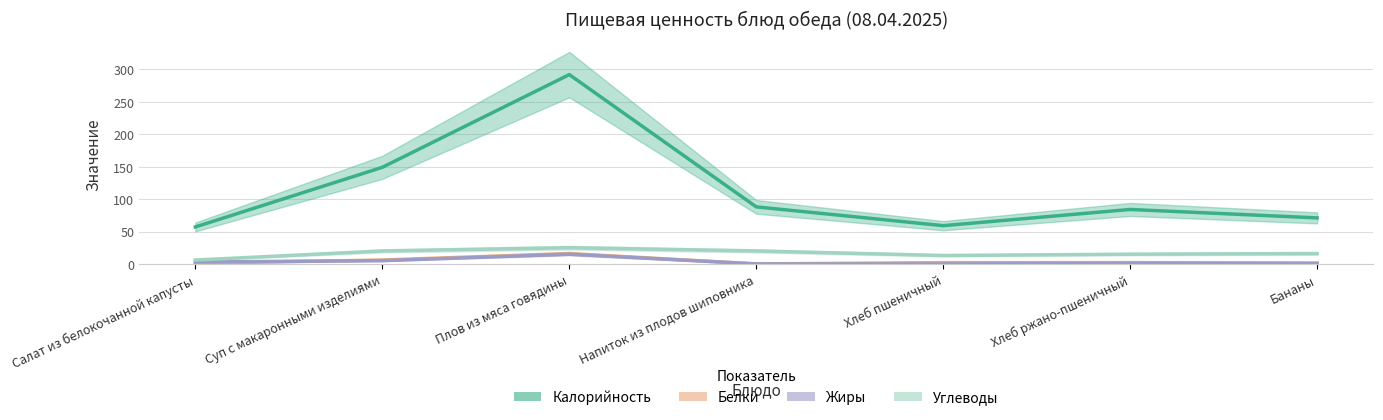

The value of Углеводы at Напиток из плодов шиповника is 20. True or false?

True